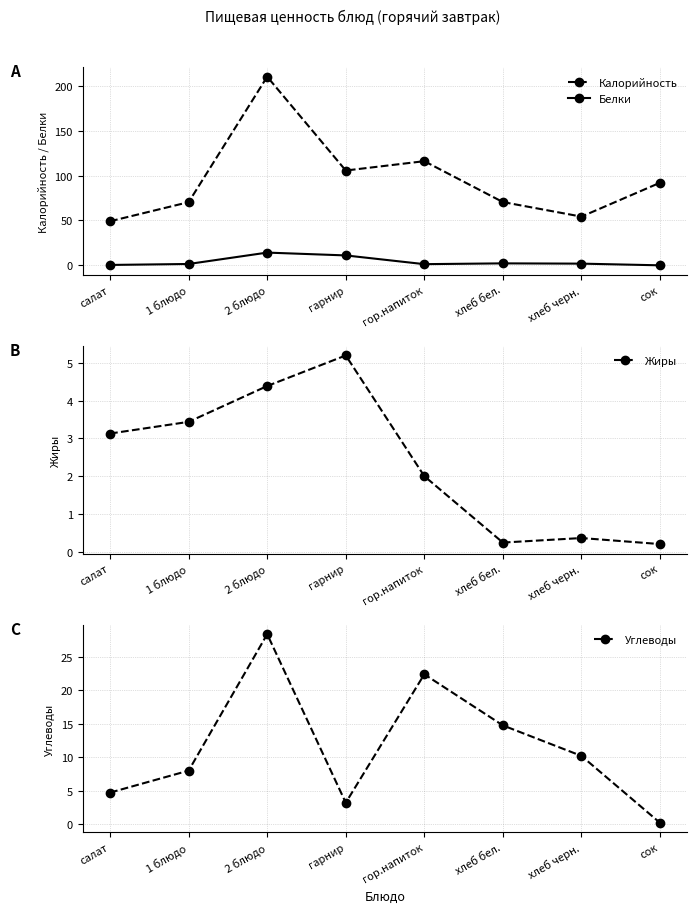

What are all the series names shown in the legend?

Калорийность, Белки, Жиры, Углеводы